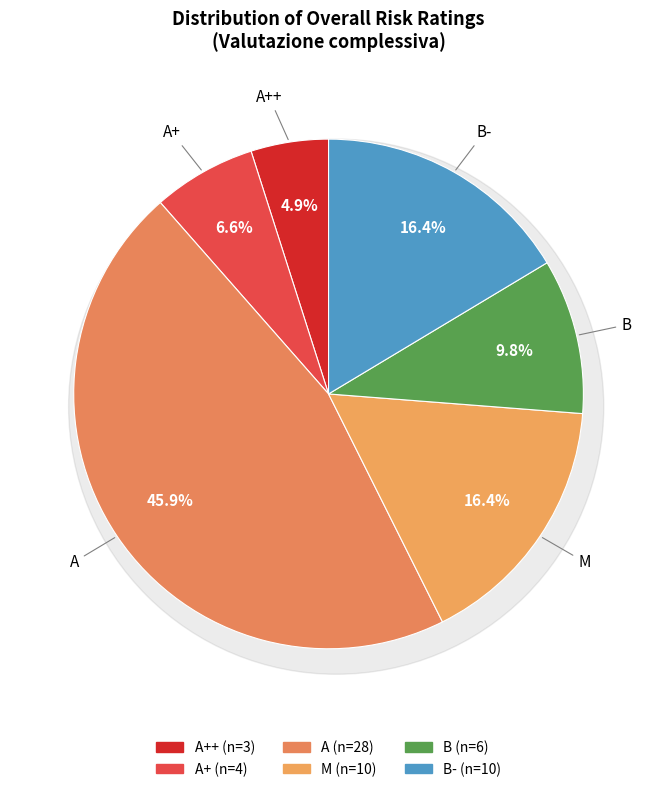

Is it true that B- is 9% of the pie?

False